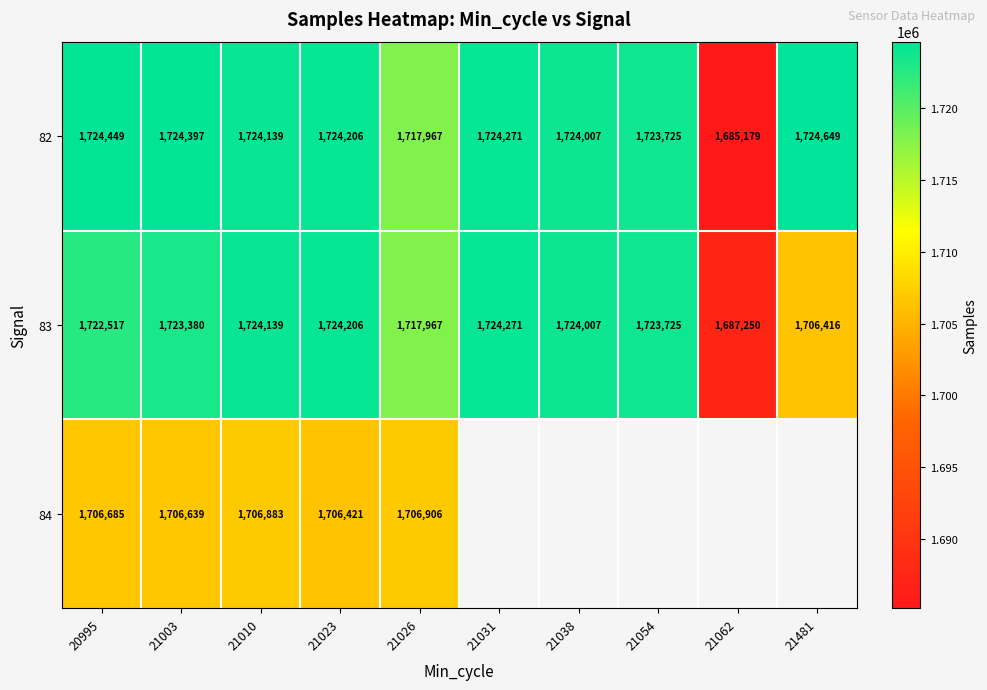

What is the spread (max minus min) of values at 21023?

17785